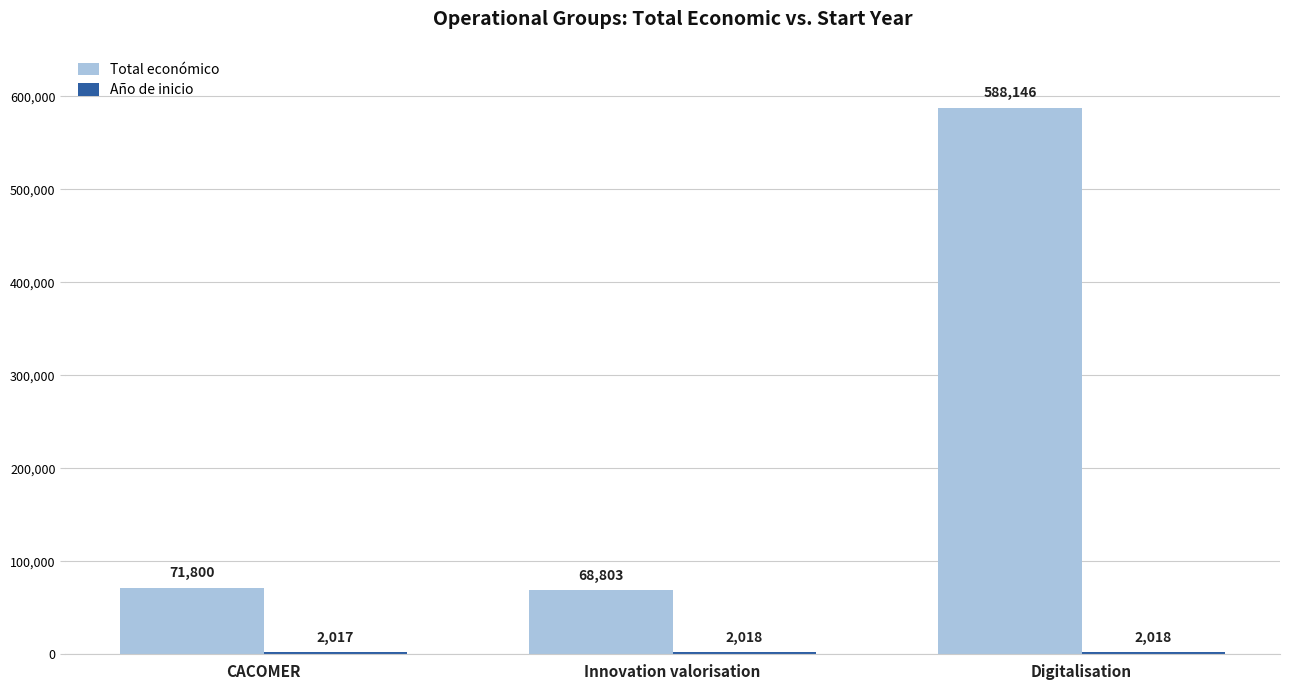

Which series has the largest range (max minus min)?

Total económico